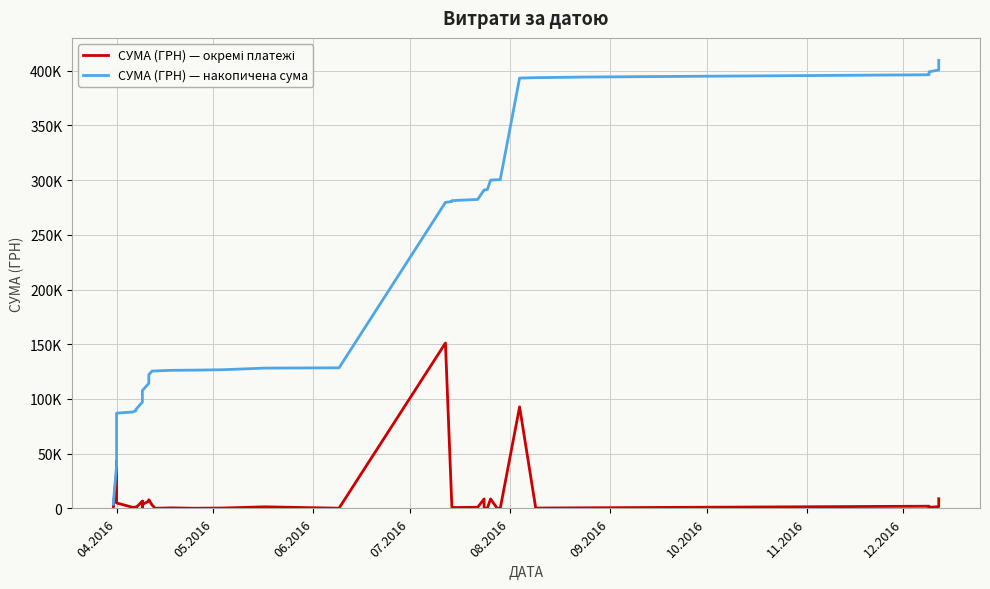

Is the value of СУМА (ГРН) — окремі платежі at 12.2016 greater than the value of СУМА (ГРН) — накопичена сума at 11?

No